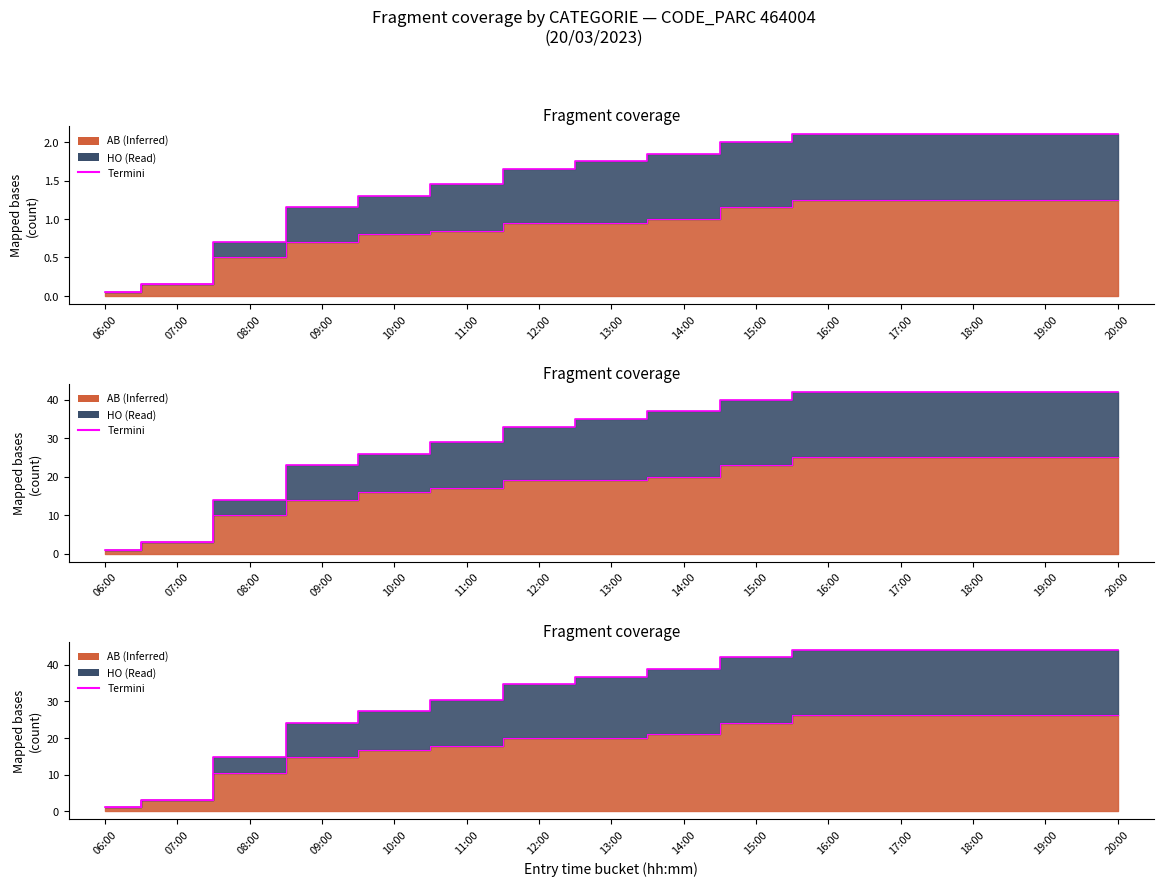

The chart shows a value of 11.9 at 11:00. True or false?

False